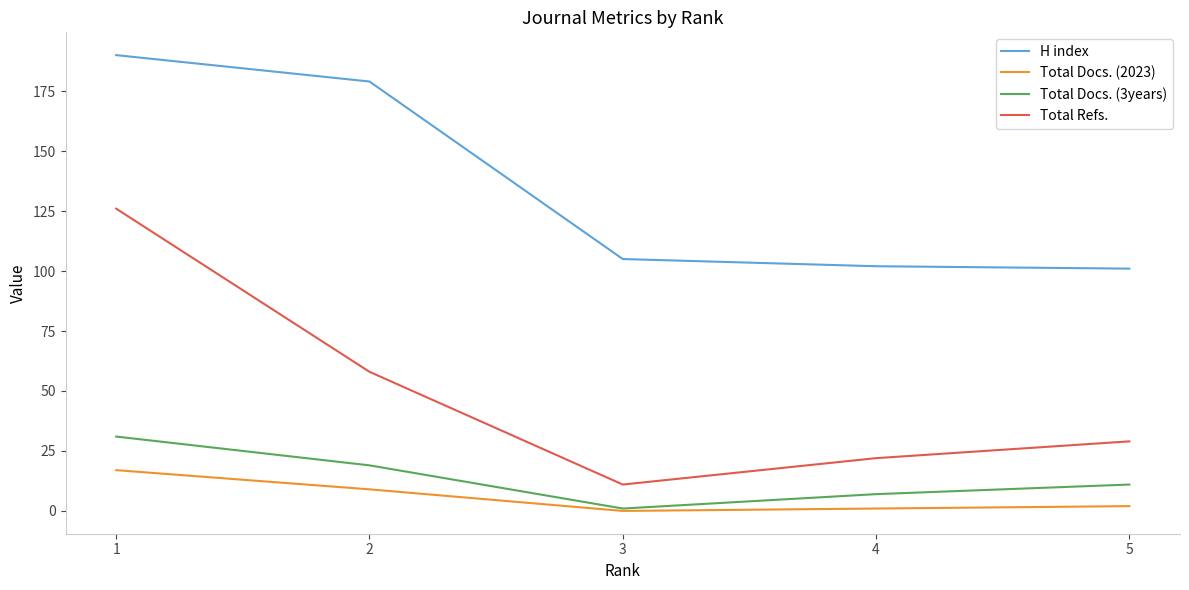

True or false: Total Docs. (2023) has more than 1 interior local peaks.

False